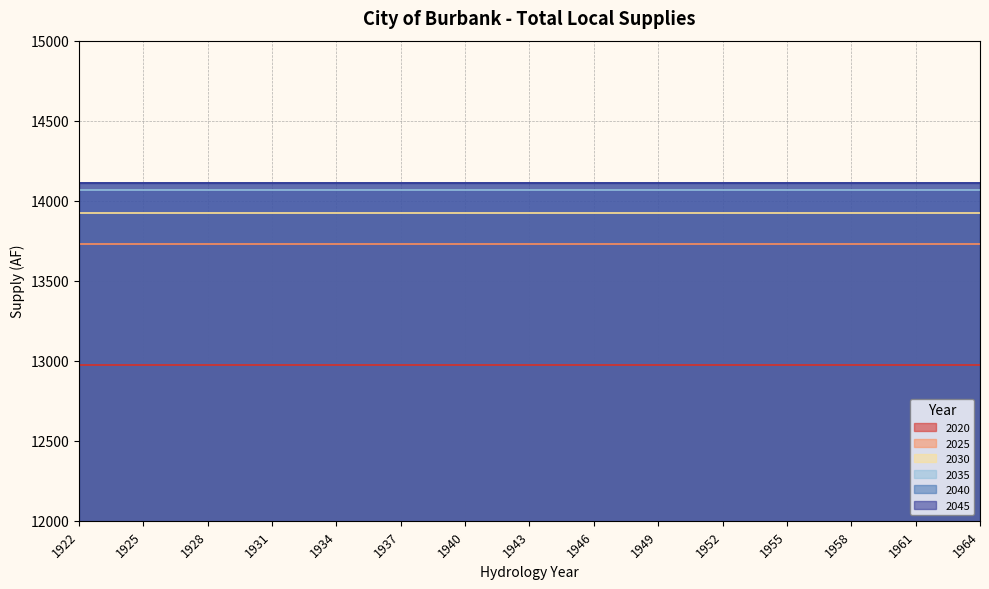

List the series in order of their peak value, lowest first.

2020, 2025, 2030, 2035, 2040, 2045